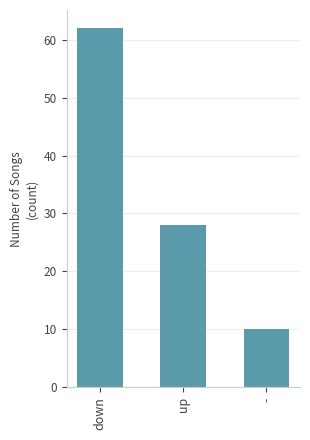

What is the average value?

33